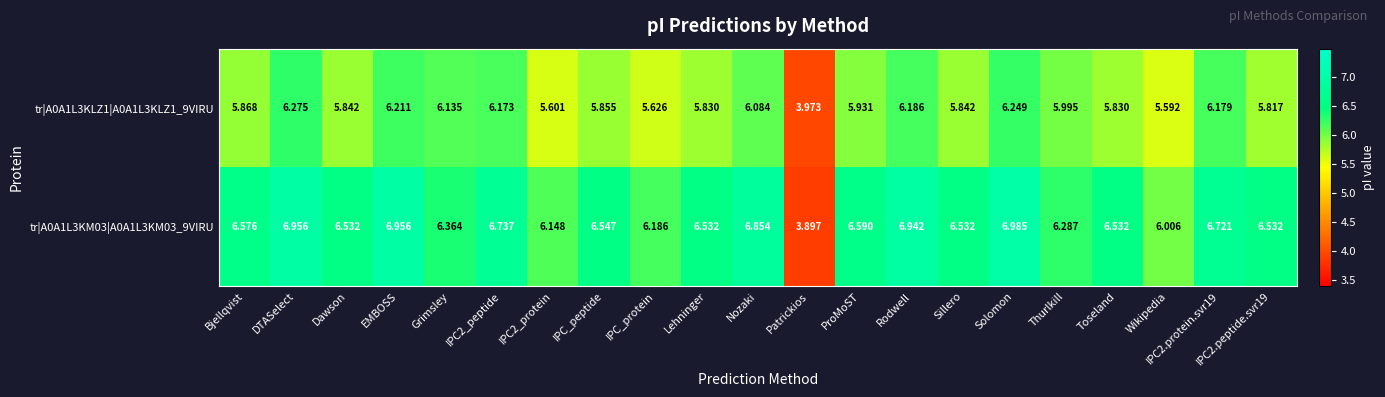

Rank the series at Thurlkill from lowest to highest value.

tr|A0A1L3KLZ1|A0A1L3KLZ1_9VIRU, tr|A0A1L3KM03|A0A1L3KM03_9VIRU